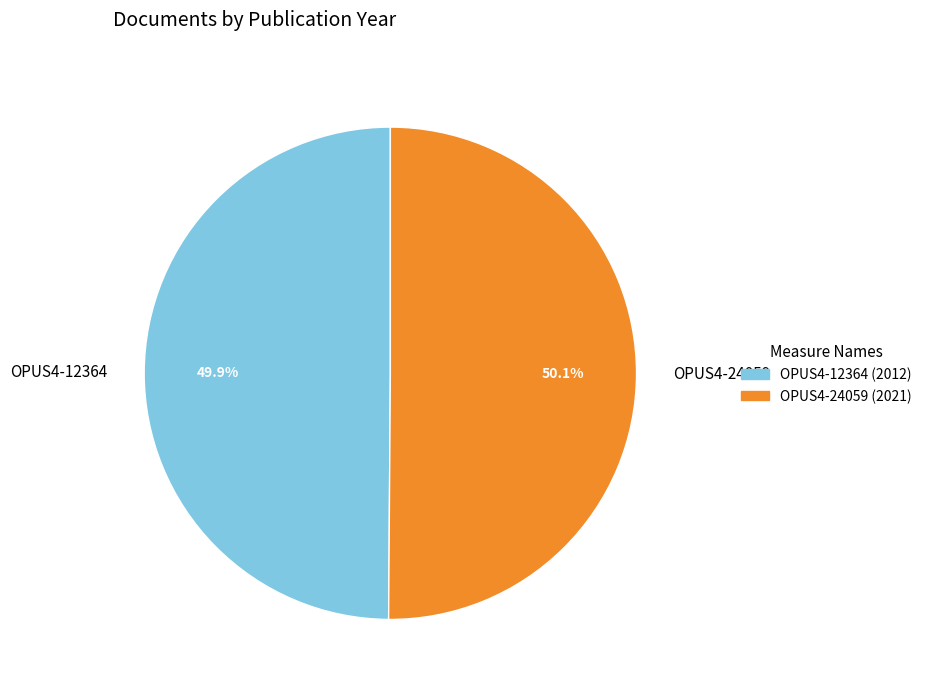

What is the total percentage of OPUS4-24059 and OPUS4-12364?

100.0%